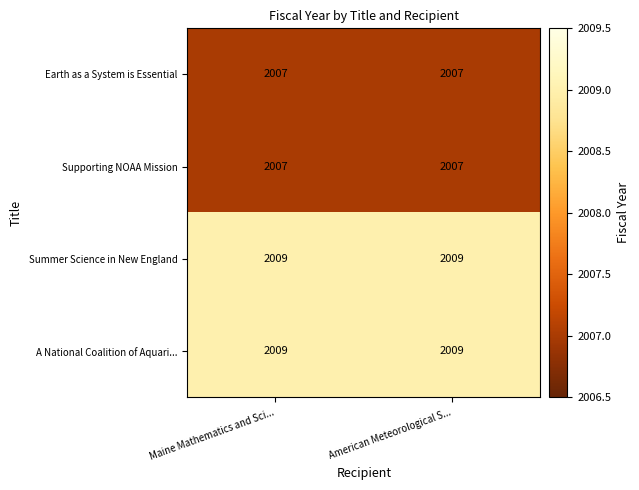

Reading left to right, what are all the values shown in this chart?

Earth as a System is Essential: Maine Mathematics and Sci...=2007	American Meteorological S...=2007
Supporting NOAA Mission: Maine Mathematics and Sci...=2007	American Meteorological S...=2007
Summer Science in New England: Maine Mathematics and Sci...=2009	American Meteorological S...=2009
A National Coalition of Aquari...: Maine Mathematics and Sci...=2009	American Meteorological S...=2009